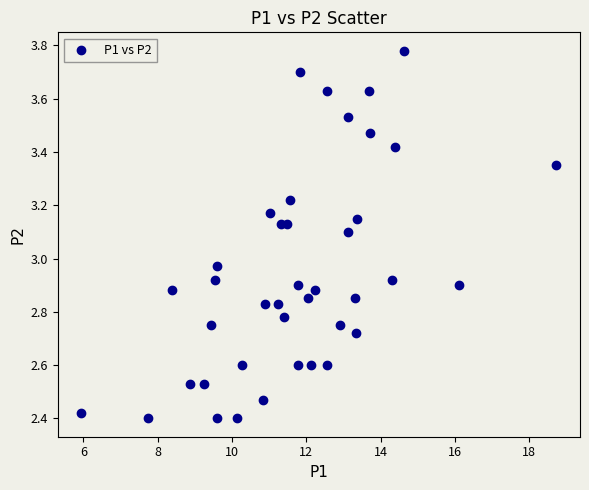

What is the range of X values (max minus min)?

12.8